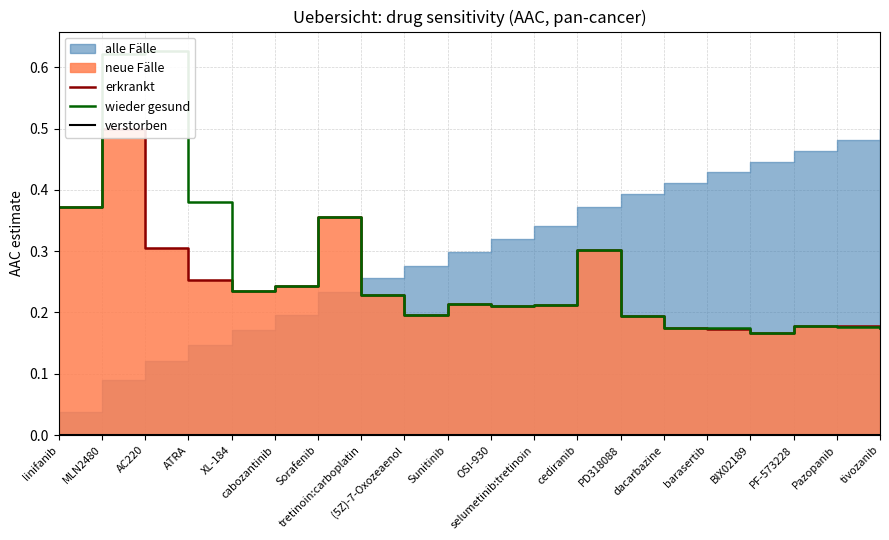

The value of wieder gesund at PD318088 is 0.2. True or false?

True